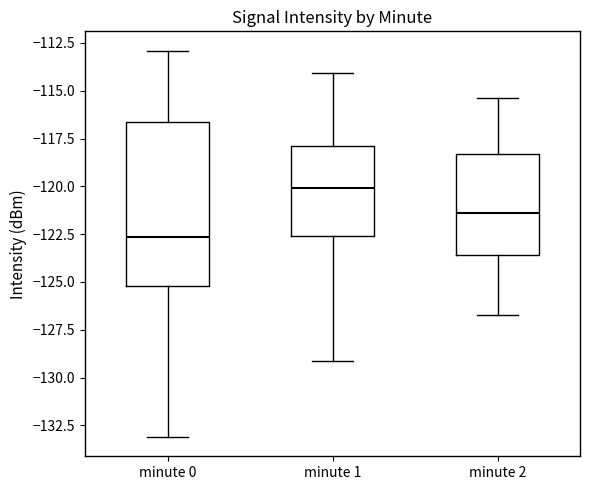

Where is the lower edge of the box for minute 2 on the y-axis? The values are not printed on the chart, so give them approximately, as read against the axis.

-123.5